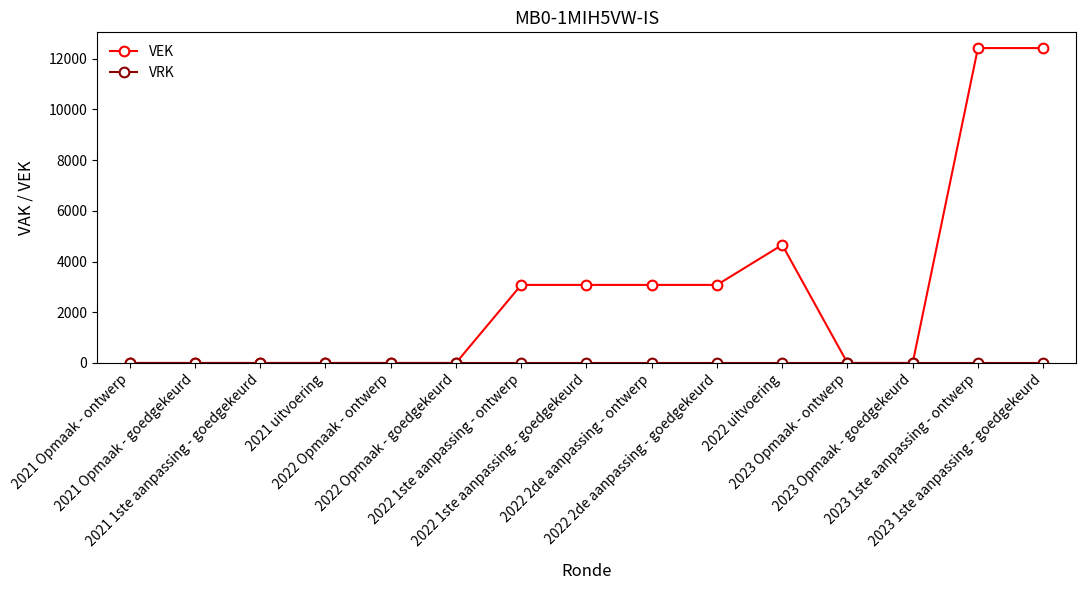

True or false: VEK has more than 0 points higher than both neighbors.

True